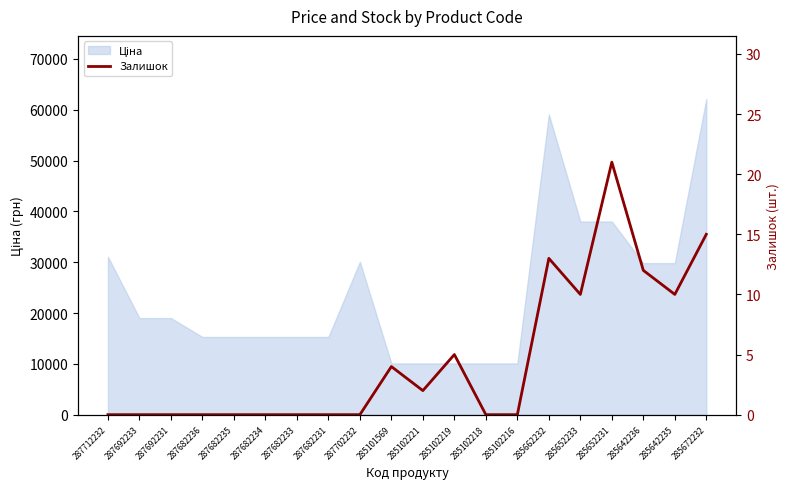

Where is the first local minimum?

285102221